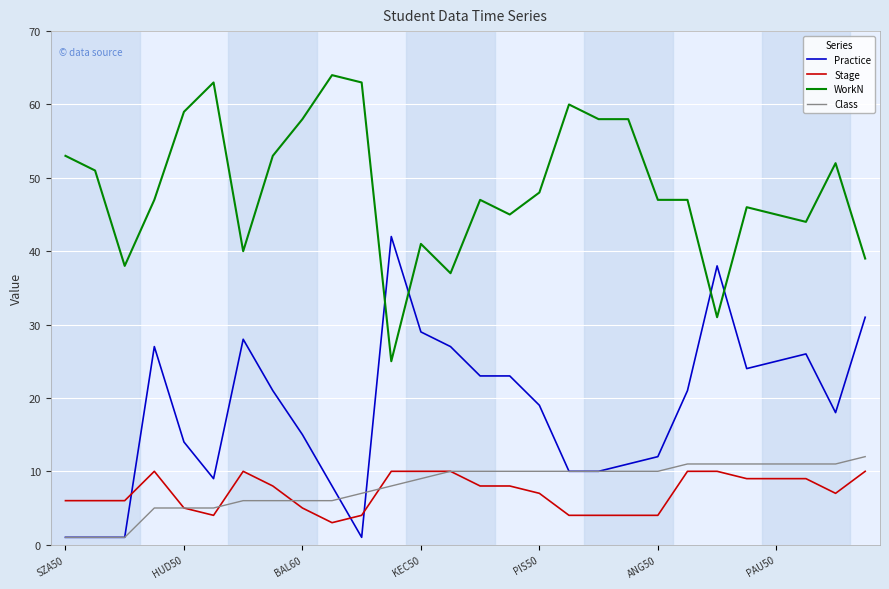

True or false: WorkN and Stage intersect in this chart.

False